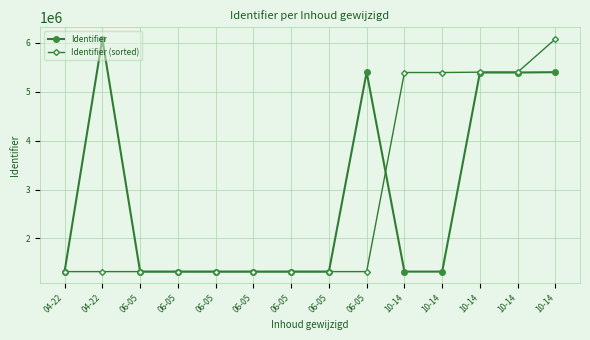

The Identifier (sorted) series shows 594987 at 06-05. True or false?

False